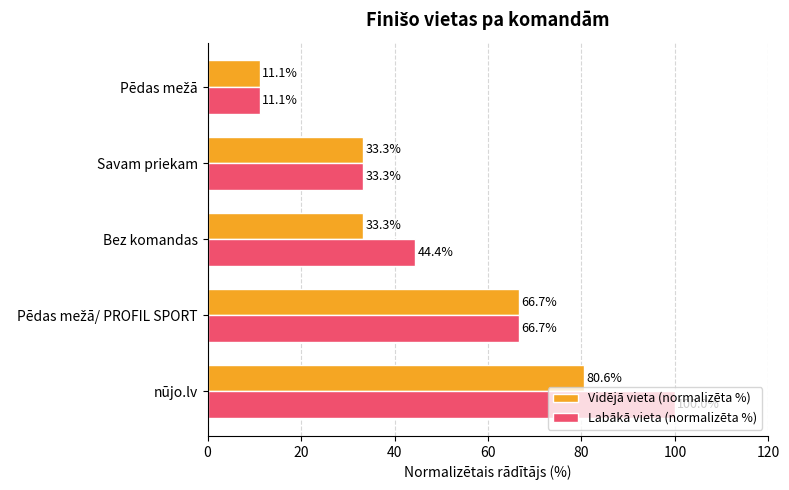

How many series are shown in this chart?

2